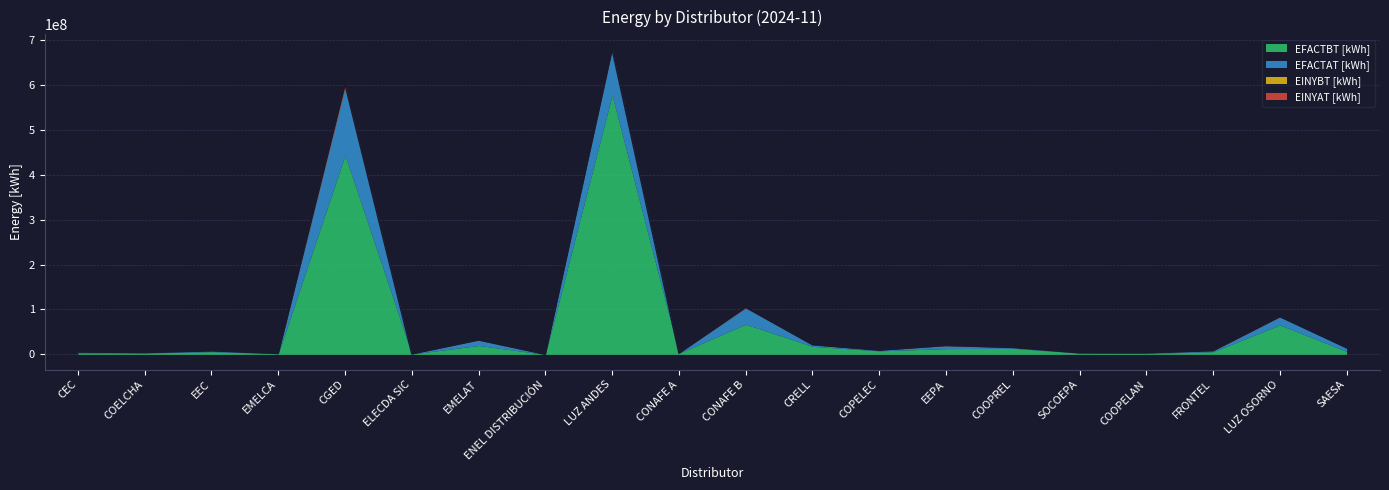

How many values in the EINYBT [kWh] series exceed 40408?

9